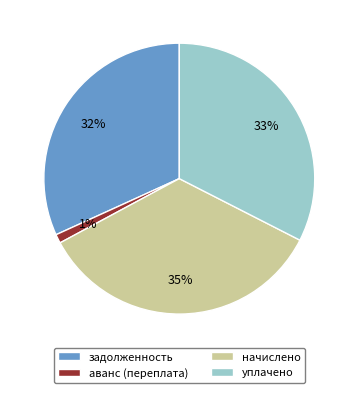

Is it true that начислено is 35% of the pie?

True